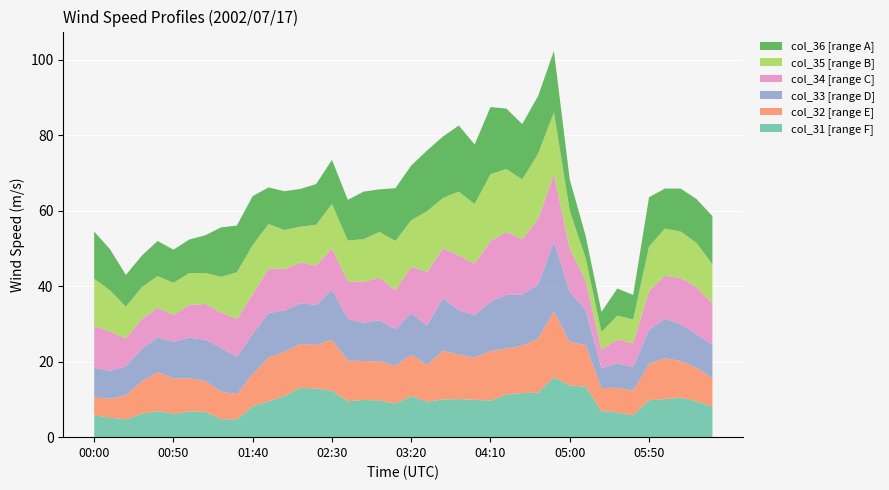

Reading left to right, list all the values displayed in this chart.

col_31: 00:00=5.8	00:10=5.2	00:20=4.7	00:30=6.2	00:40=6.9	00:50=6.2	01:00=6.8	01:10=6.7	01:20=4.8	01:30=4.7	01:40=8.2	01:50=9.5	02:00=10.9	02:10=13.1	02:20=12.9	02:30=12.3	02:40=9.5	02:50=9.9	03:00=9.7	03:10=8.9	03:20=10.9	03:30=9.4	03:40=10.0	03:50=10.1	04:00=9.9	04:10=9.7	04:20=11.3	04:30=11.7	04:40=11.8	04:50=15.9	05:00=13.7	05:10=13.4	05:20=6.9	05:30=6.6	05:40=5.8	05:50=9.8	06:00=10.1	06:10=10.5	06:20=9.5	06:30=8.1
col_32: 00:00=4.7	00:10=5.0	00:20=6.4	00:30=8.6	00:40=10.3	00:50=9.4	01:00=8.8	01:10=8.2	01:20=7.3	01:30=6.7	01:40=8.5	01:50=11.6	02:00=11.7	02:10=11.6	02:20=11.5	02:30=13.5	02:40=10.8	02:50=10.3	03:00=10.4	03:10=10.0	03:20=11.0	03:30=9.7	03:40=12.9	03:50=11.8	04:00=11.2	04:10=13.1	04:20=12.2	04:30=12.5	04:40=14.3	04:50=17.4	05:00=11.5	05:10=11.0	05:20=6.1	05:30=6.5	05:40=6.5	05:50=9.6	06:00=10.8	06:10=9.7	06:20=8.9	06:30=7.5
col_33: 00:00=7.9	00:10=7.4	00:20=7.7	00:30=8.6	00:40=9.3	00:50=9.7	01:00=10.8	01:10=10.9	01:20=11.6	01:30=9.9	01:40=10.7	01:50=11.8	02:00=11.0	02:10=10.8	02:20=10.7	02:30=13.3	02:40=11.1	02:50=10.1	03:00=10.9	03:10=9.7	03:20=11.0	03:30=10.5	03:40=13.9	03:50=11.8	04:00=11.2	04:10=13.1	04:20=14.2	04:30=13.6	04:40=14.3	04:50=18.6	05:00=13.3	05:10=9.4	05:20=5.3	05:30=6.5	05:40=6.3	05:50=9.0	06:00=10.6	06:10=9.7	06:20=8.9	06:30=8.8
col_34: 00:00=11.1	00:10=10.4	00:20=7.4	00:30=7.9	00:40=7.8	00:50=7.1	01:00=8.7	01:10=9.5	01:20=9.4	01:30=10.0	01:40=10.5	01:50=11.8	02:00=11.0	02:10=10.8	02:20=10.4	02:30=11.0	02:40=9.9	02:50=10.9	03:00=11.3	03:10=10.3	03:20=12.3	03:30=14.2	03:40=13.3	03:50=14.5	04:00=13.7	04:10=16.1	04:20=16.7	04:30=14.7	04:40=17.4	04:50=17.9	05:00=11.5	05:10=7.7	05:20=4.9	05:30=6.3	05:40=6.3	05:50=10.3	06:00=11.3	06:10=12.3	06:20=12.5	06:30=11.0
col_35: 00:00=12.5	00:10=10.9	00:20=8.4	00:30=8.4	00:40=8.4	00:50=8.5	01:00=8.4	01:10=8.2	01:20=9.4	01:30=12.4	01:40=13.0	01:50=11.8	02:00=10.3	02:10=9.5	02:20=10.8	02:30=11.7	02:40=10.8	02:50=11.3	03:00=12.1	03:10=13.1	03:20=12.3	03:30=16.1	03:40=13.3	03:50=16.9	04:00=15.8	04:10=17.7	04:20=16.7	04:30=15.8	04:40=17.3	04:50=16.3	05:00=10.0	05:10=6.0	05:20=4.7	05:30=6.3	05:40=6.3	05:50=11.8	06:00=12.5	06:10=12.3	06:20=11.7	06:30=10.4
col_36: 00:00=12.5	00:10=10.9	00:20=8.4	00:30=8.4	00:40=9.3	00:50=8.8	01:00=8.9	01:10=10.0	01:20=13.1	01:30=12.4	01:40=13.0	01:50=9.7	02:00=10.3	02:10=10.0	02:20=10.8	02:30=11.7	02:40=10.8	02:50=12.6	03:00=11.3	03:10=14.0	03:20=14.5	03:30=16.1	03:40=16.3	03:50=17.5	04:00=15.8	04:10=17.8	04:20=16.0	04:30=14.7	04:40=15.3	04:50=16.3	05:00=8.3	05:10=5.9	05:20=5.3	05:30=7.2	05:40=6.5	05:50=13.1	06:00=10.6	06:10=11.4	06:20=11.6	06:30=12.8